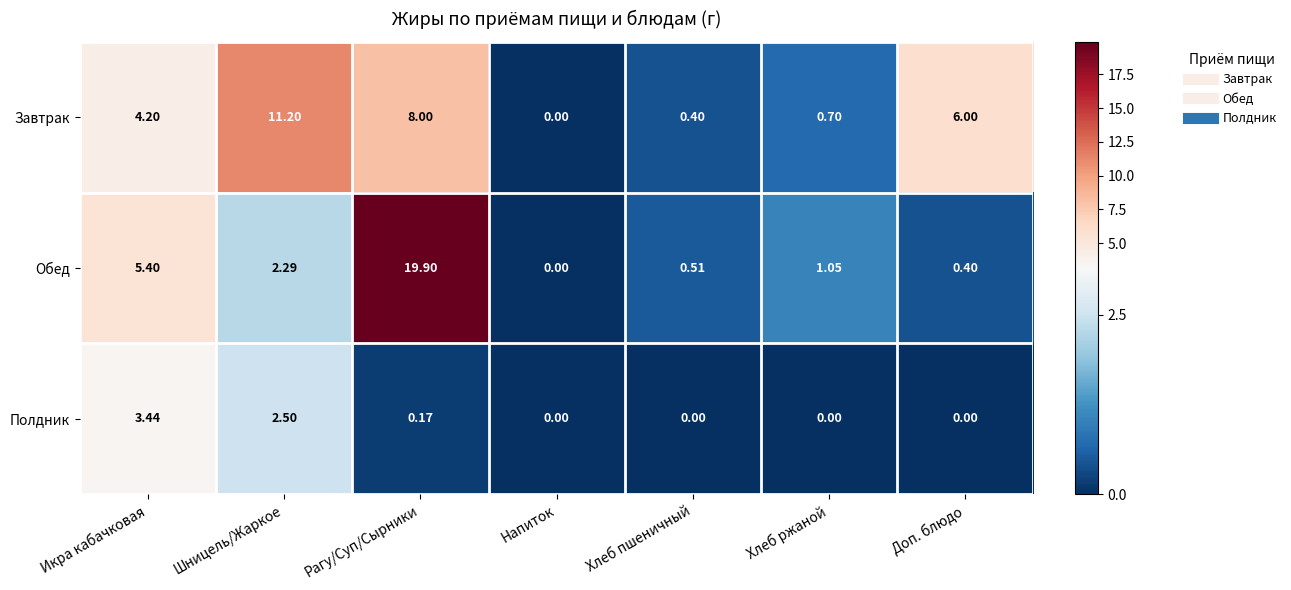

At which label does Завтрак first exceed 4?

Икра кабачковая